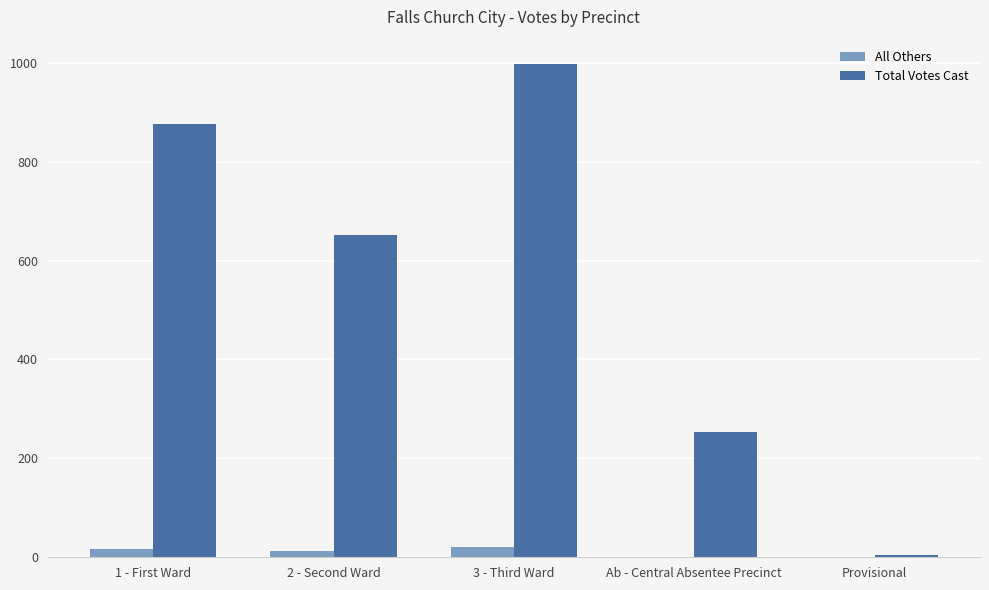

Count the number of data series in this chart.

2